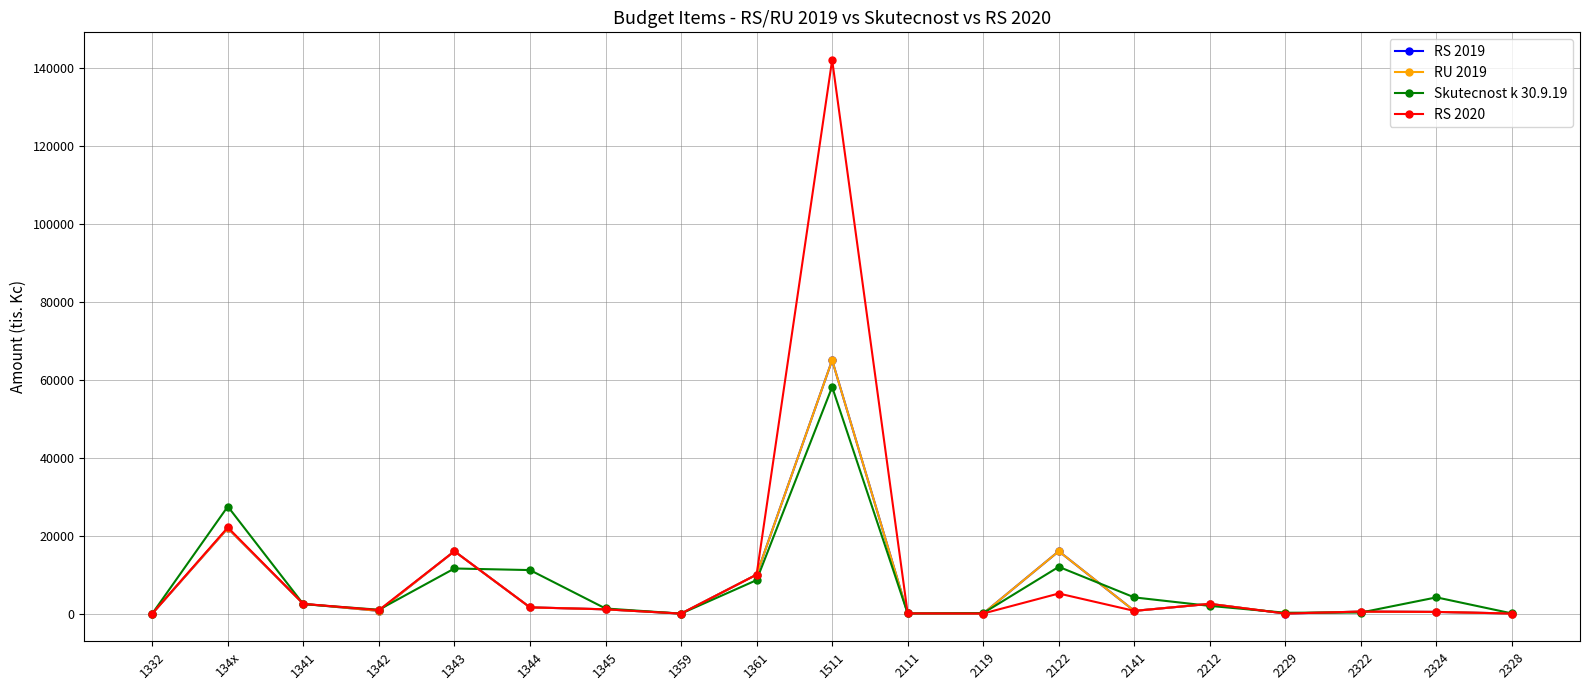

How many lines are shown in the chart?

4